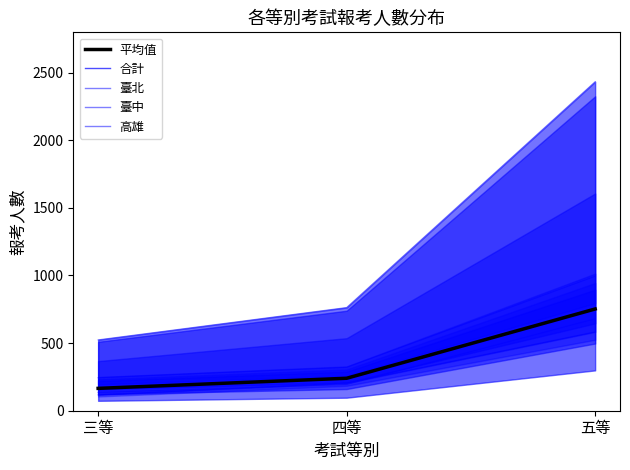

What is the value of the 合計 point at the 2nd from the left?

763.0